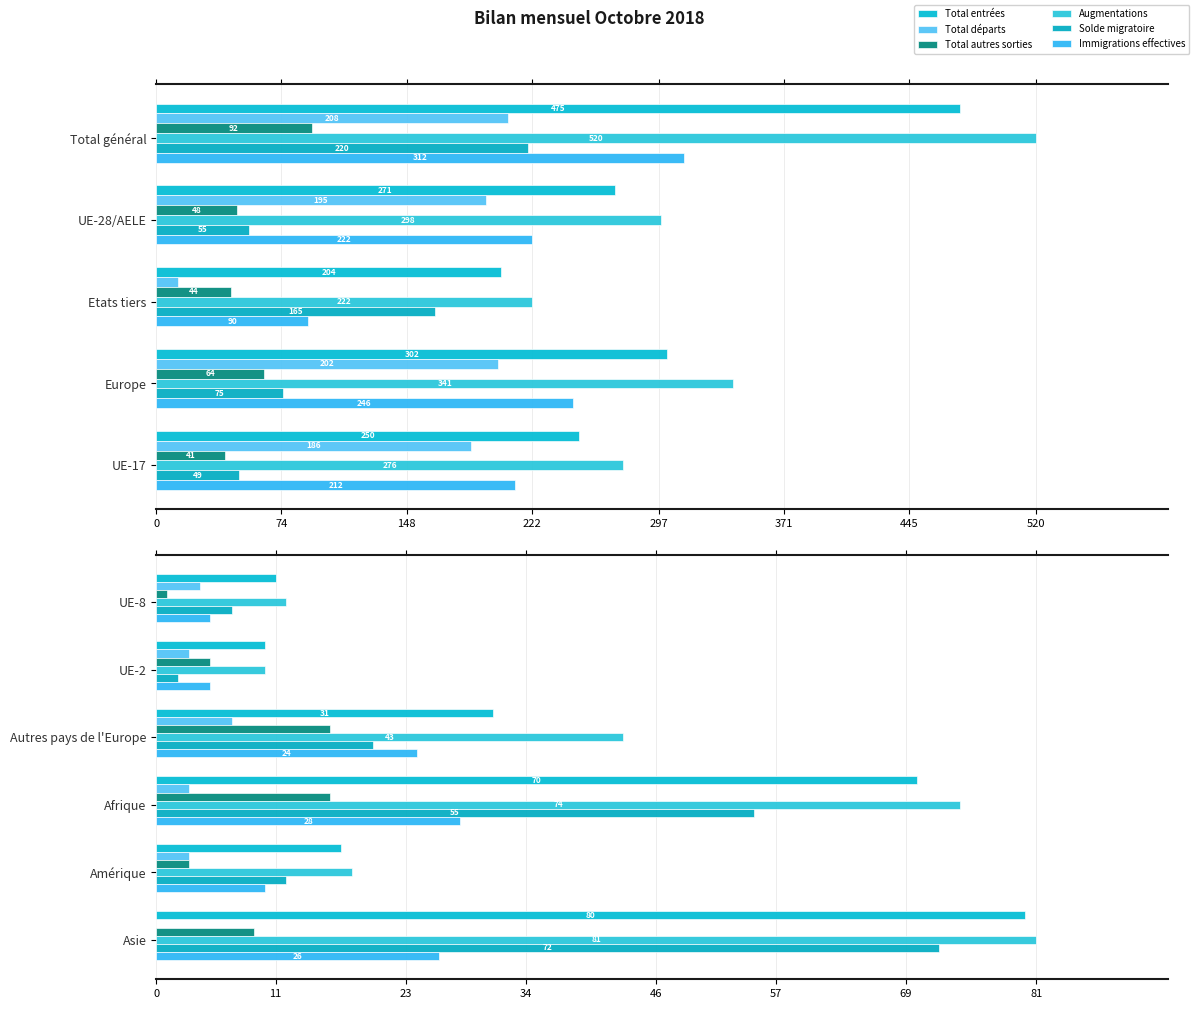

What are all the series names shown in the legend?

Total entrées, Total départs, Total autres sorties, Augmentations, Solde migratoire, Immigrations effectives